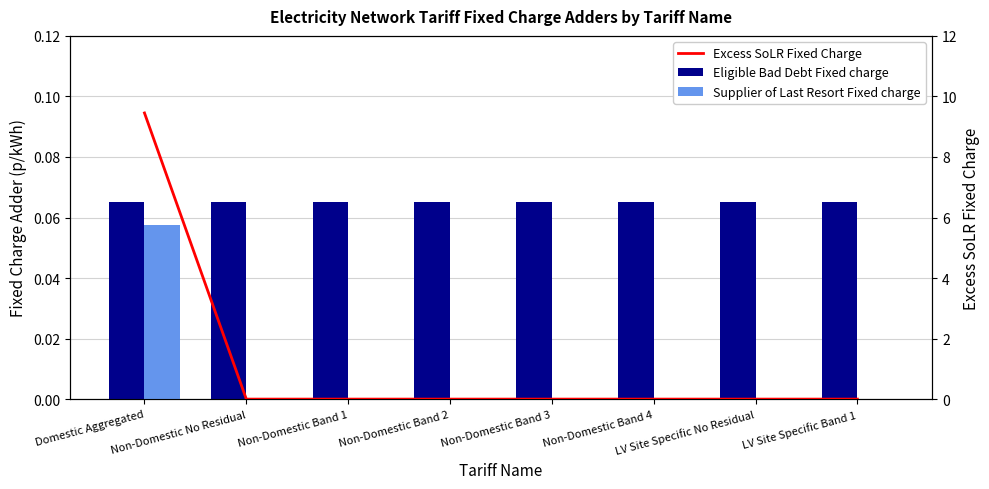

Reading left to right, transcribe all the data shown in this chart.

Eligible Bad Debt Fixed charge: Domestic Aggregated=0.1	Non-Domestic No Residual=0.1	Non-Domestic Band 1=0.1	Non-Domestic Band 2=0.1	Non-Domestic Band 3=0.1	Non-Domestic Band 4=0.1	LV Site Specific No Residual=0.1	LV Site Specific Band 1=0.1
Supplier of Last Resort Fixed charge: Domestic Aggregated=0.1	Non-Domestic No Residual=0.0	Non-Domestic Band 1=0.0	Non-Domestic Band 2=0.0	Non-Domestic Band 3=0.0	Non-Domestic Band 4=0.0	LV Site Specific No Residual=0.0	LV Site Specific Band 1=0.0
Excess SoLR Fixed Charge: Domestic Aggregated=9.5	Non-Domestic No Residual=0.0	Non-Domestic Band 1=0.0	Non-Domestic Band 2=0.0	Non-Domestic Band 3=0.0	Non-Domestic Band 4=0.0	LV Site Specific No Residual=0.0	LV Site Specific Band 1=0.0